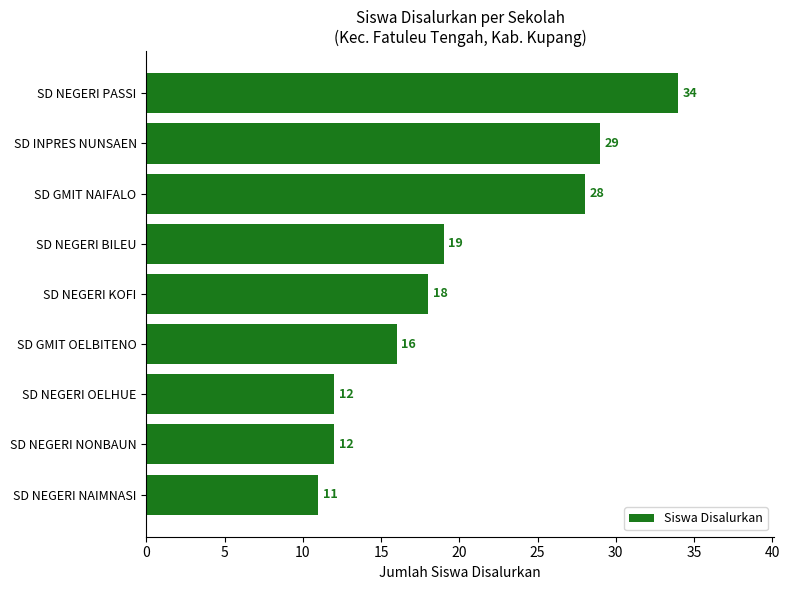

The value at SD GMIT NAIFALO is 45. True or false?

False